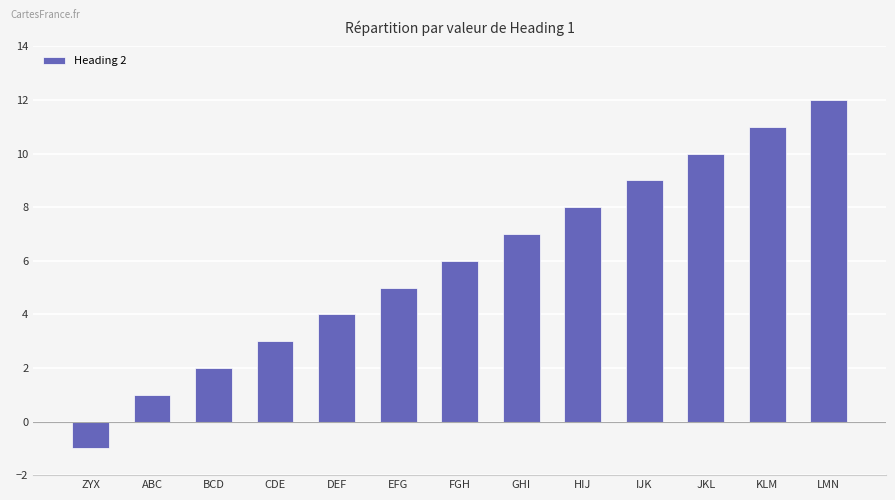

Which category has the lowest value across all series?

ZYX